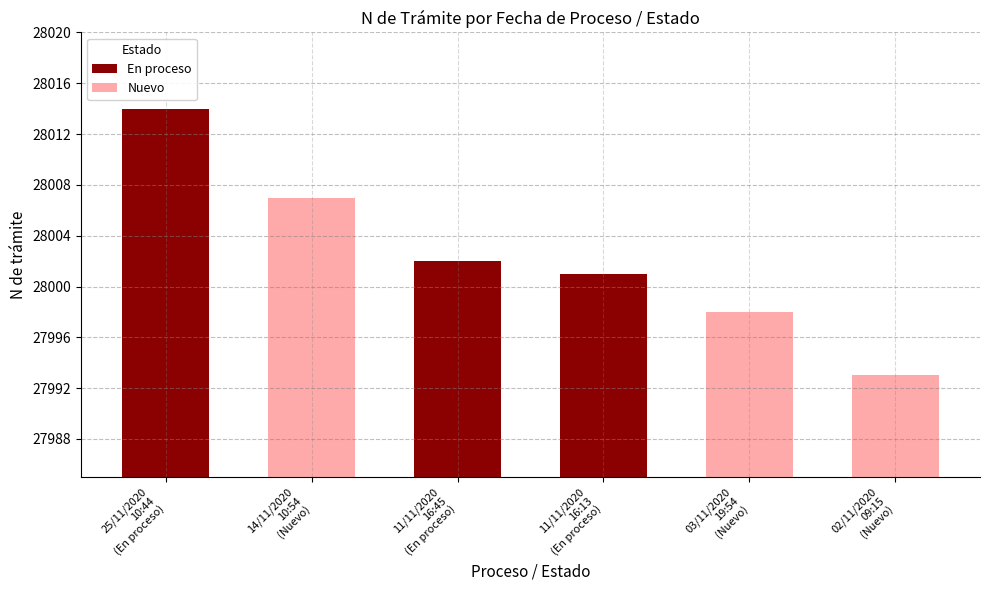

Count the number of categories in the chart.

6